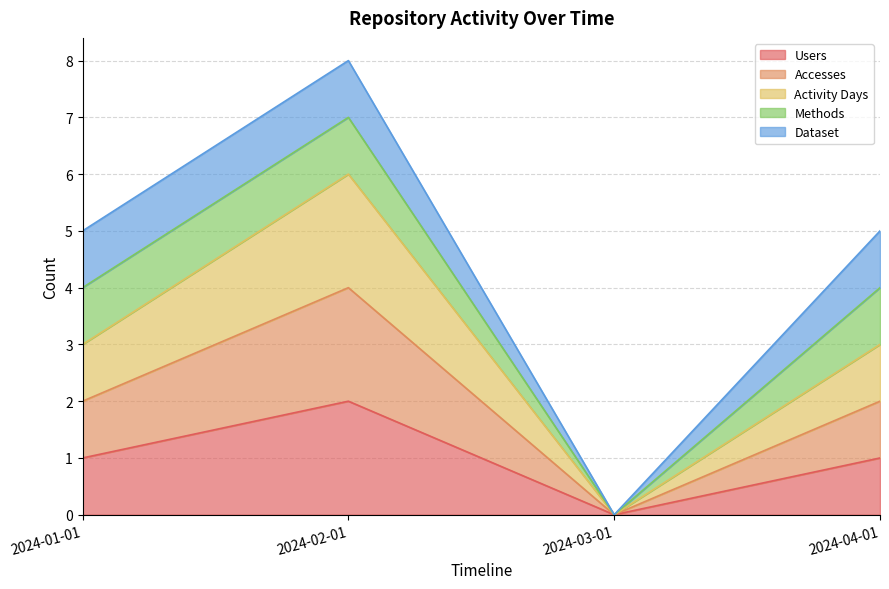

Does the chart display data point markers on the line(s)?

No